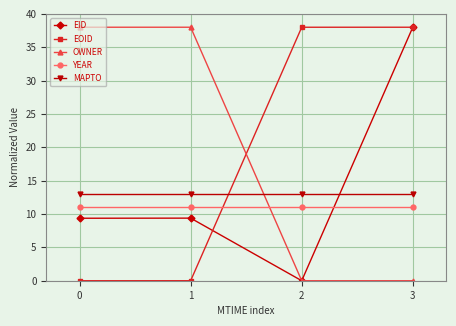

What is the sum of the YEAR values at 0 and 2?

22.0